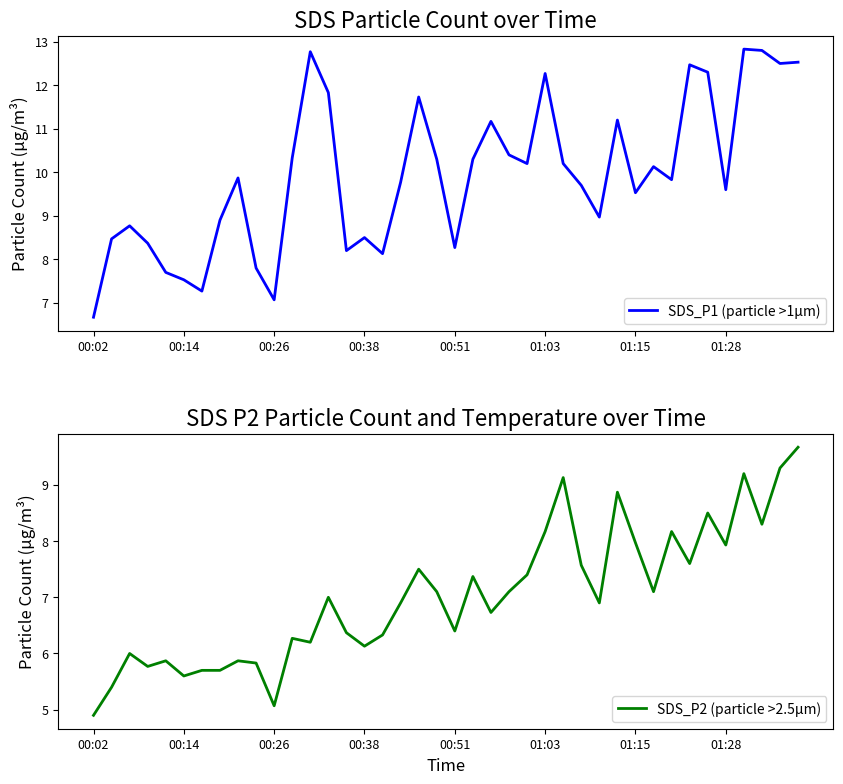

What is the minimum value for SDS_P1 (particle >1µm)?

6.7